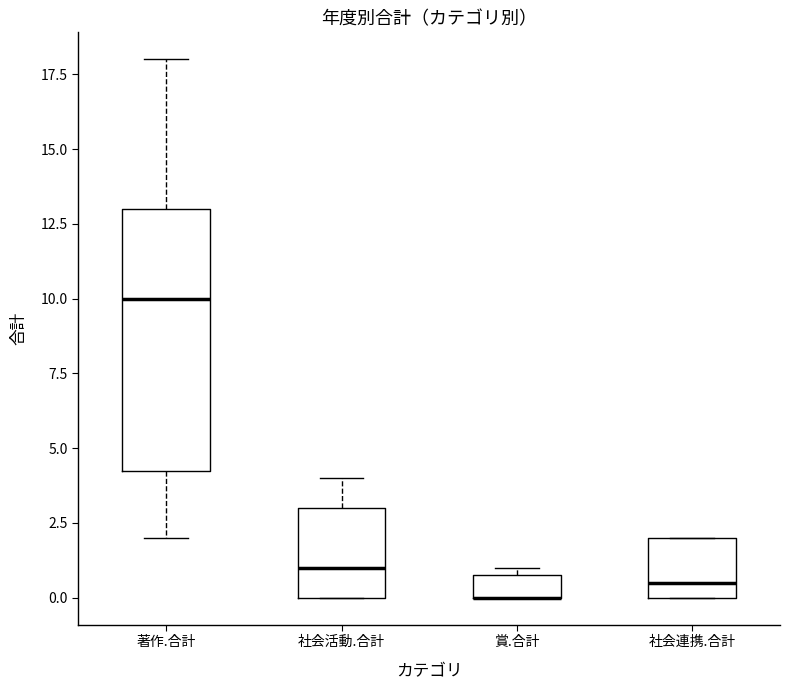

Reading left to right, transcribe this box plot: for each box, give where its median line is, the range the box spans, and where its two whiskers end, as read against the y-axis. The values are not printed on the chart, so give them approximately, as read against the axis.

著作.合計: median 10.0, box 4.5 to 13.0, whiskers 2.0 to 18.0
社会活動.合計: median 1.0, box 0.0 to 3.0, whiskers 0.0 to 4.0
賞.合計: median 0.0 (drawn on the box's lower edge), box 0.0 to 1.0, whiskers 0.0 to 1.0 (just above the box's upper edge)
社会連携.合計: median 0.5, box 0.0 to 2.0, whiskers 0.0 to 2.0